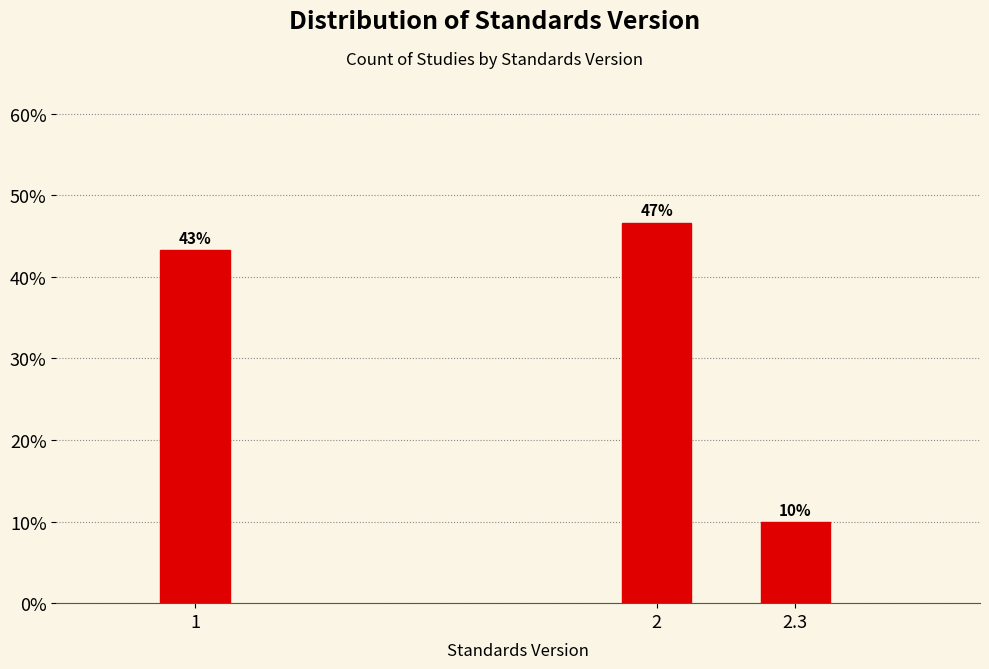

How many bars are there in total?

3